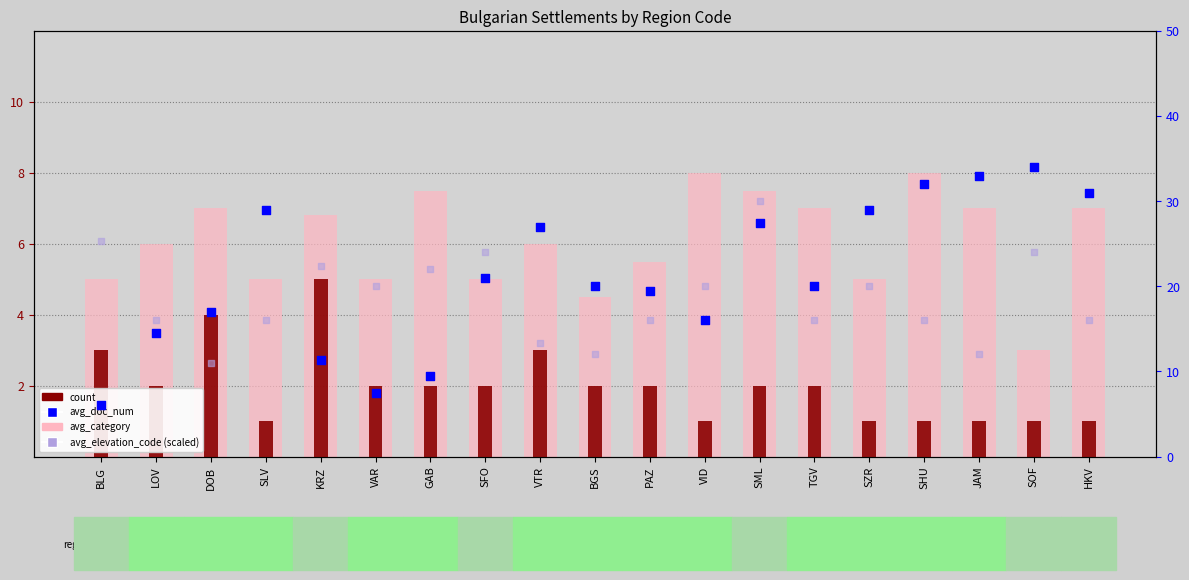

Which series has the widest spread of Y values?

avg_doc_num